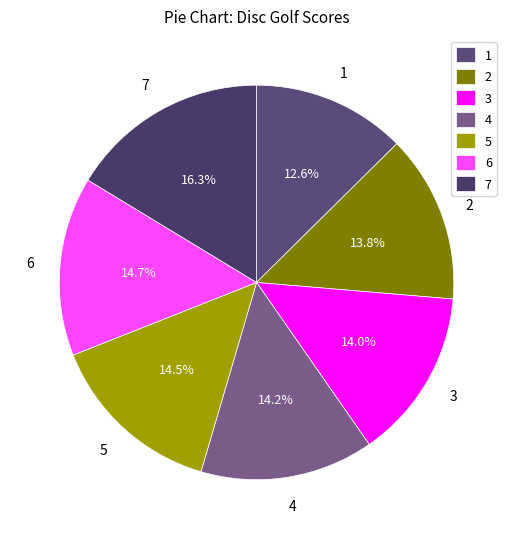

What percentage do 1 and 7 together represent?

28.9%